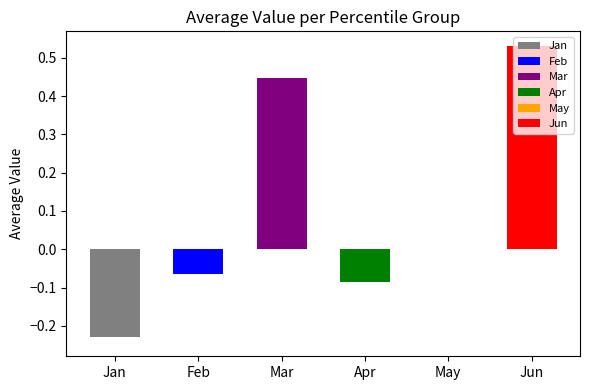

Rank the series at pct25 from highest to lowest value.

Jun, Mar, May, Feb, Apr, Jan